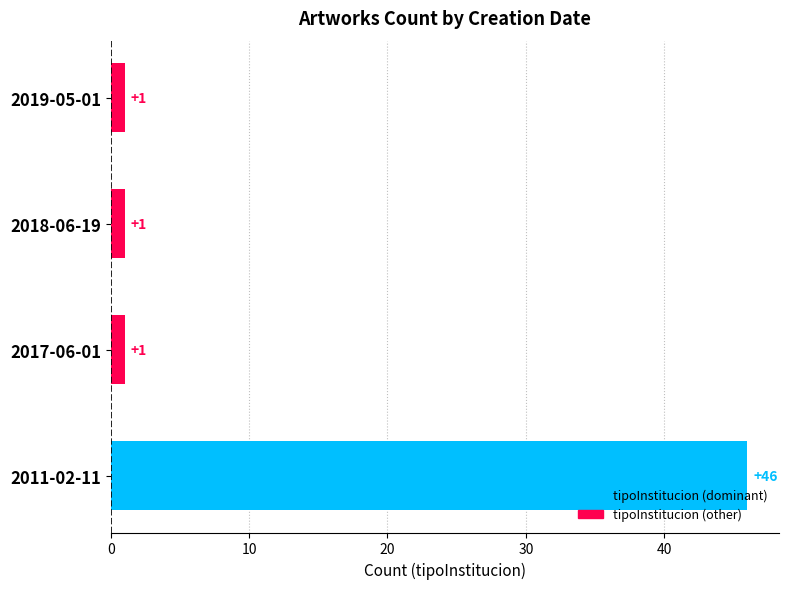

Reading bottom to top, extract all data points from this chart.

46	1	1	1